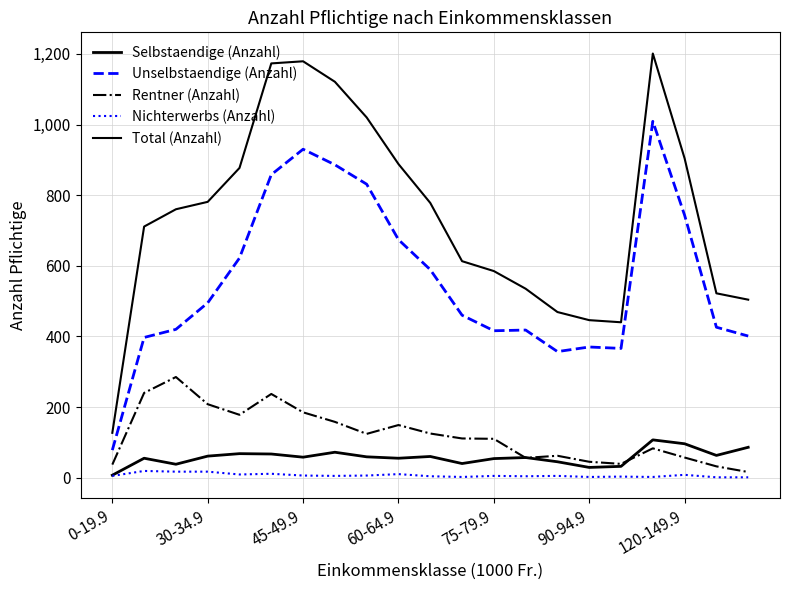

What is the minimum value for Nichterwerbs (Anzahl)?

1